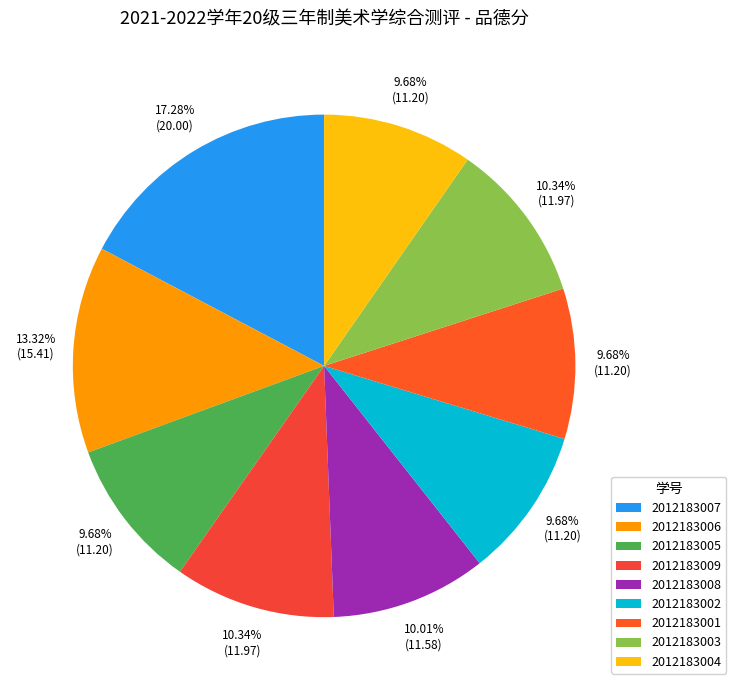

How many segments does this pie chart have?

9